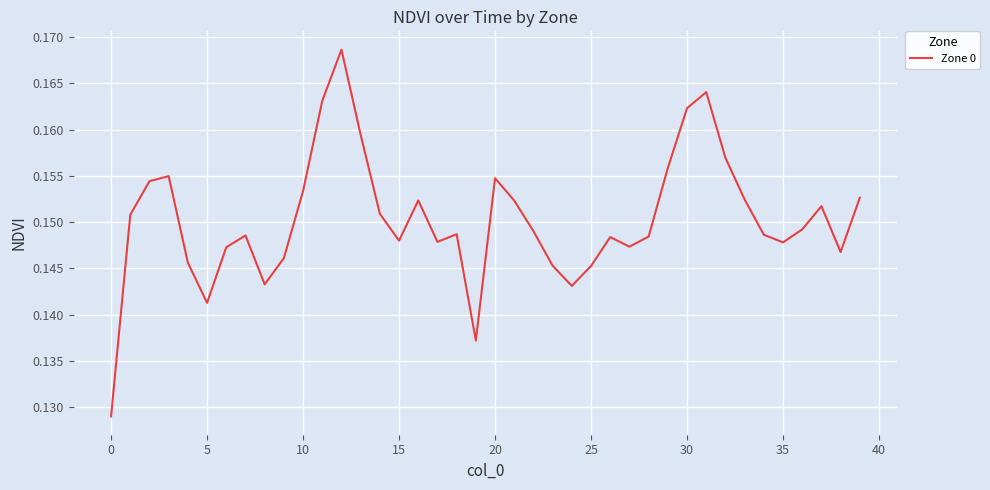

What is the smallest value displayed?

0.1